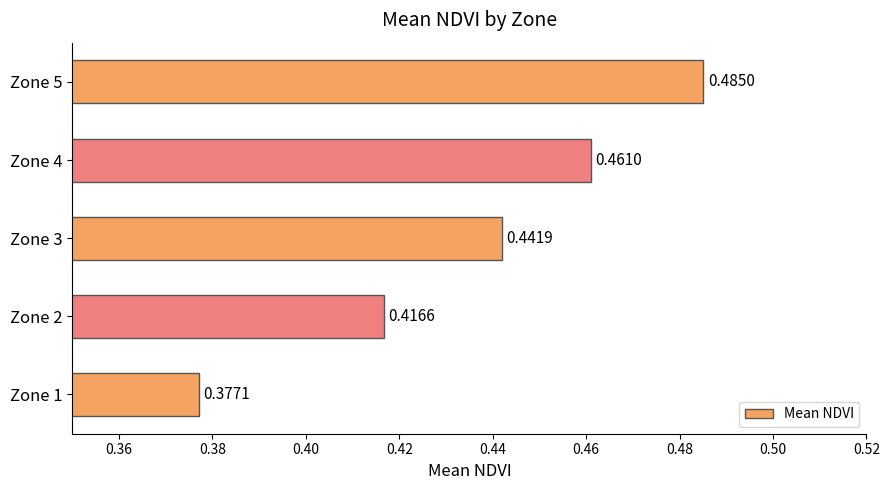

What is the sum of all values?

2.2